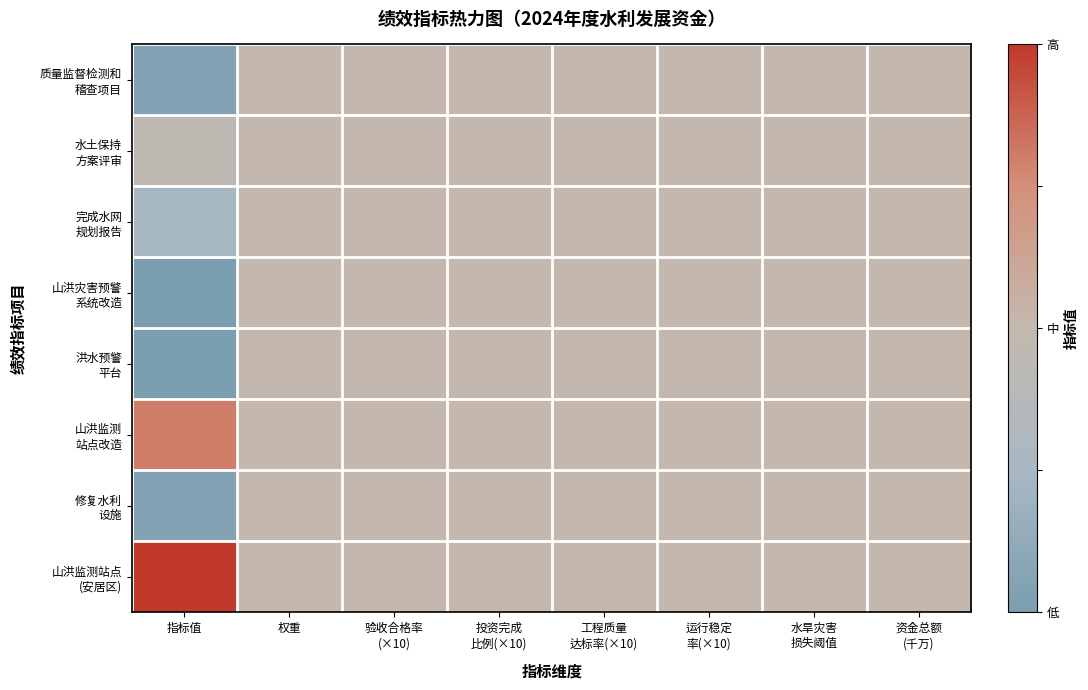

At how many categories does at least one series exceed 0?

8